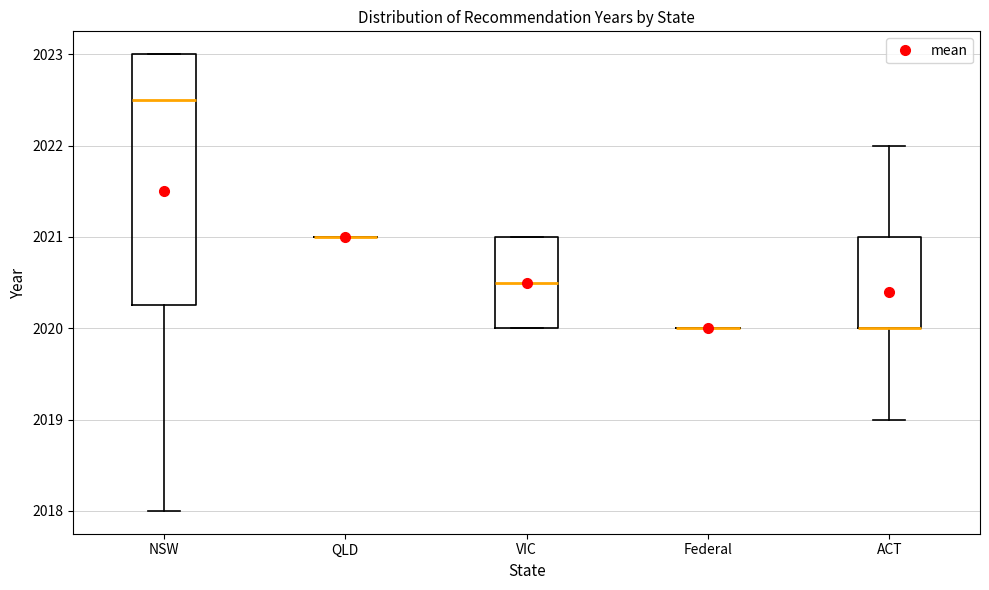

Reading left to right, transcribe this box plot: for each box, give where its median line is, the range the box spans, and where its two whiskers end, as read against the y-axis. The values are not printed on the chart, so give them approximately, as read against the axis.

NSW: median 2022.5, box 2020.3 to 2023.0, whiskers 2018.0 to 2023.0
QLD: box collapsed to a line at 2021.0, whiskers 2021.0 to 2021.0
VIC: median 2020.5, box 2020.0 to 2021.0, whiskers 2020.0 to 2021.0
Federal: box collapsed to a line at 2020.0, whiskers 2020.0 to 2020.0
ACT: median 2020.0 (drawn on the box's lower edge), box 2020.0 to 2021.0, whiskers 2019.0 to 2022.0